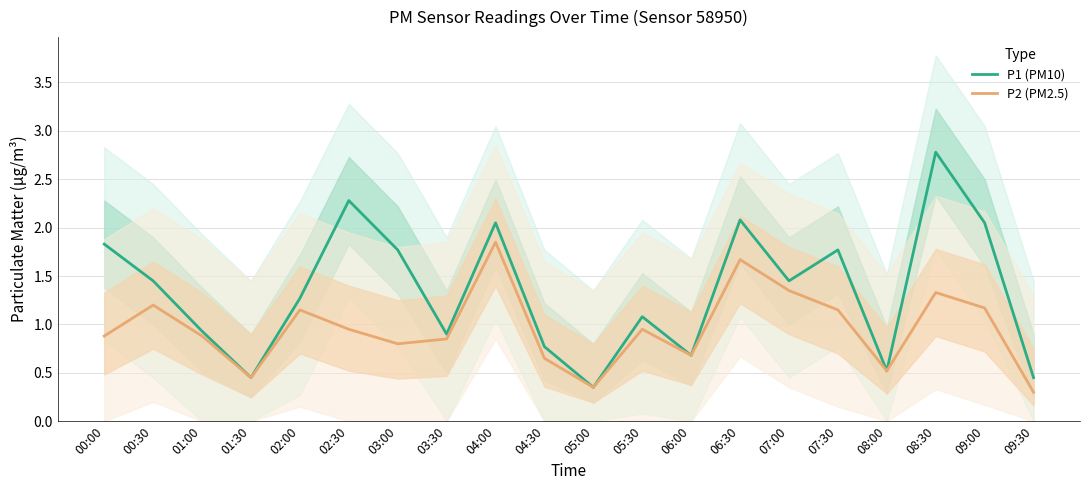

The value of P2 (PM2.5) at 01:30 is 0.1. True or false?

False